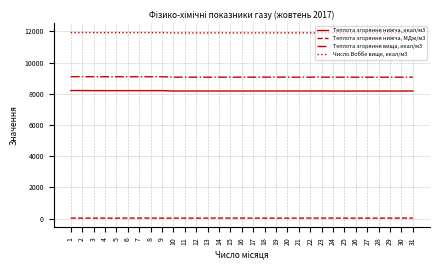

Rank the series by their maximum value, from highest to lowest.

Число Воббе вище, ккал/м3, Теплота згоряння вища, ккал/м3, Теплота згоряння нижча, ккал/м3, Теплота згоряння нижча, МДж/м3